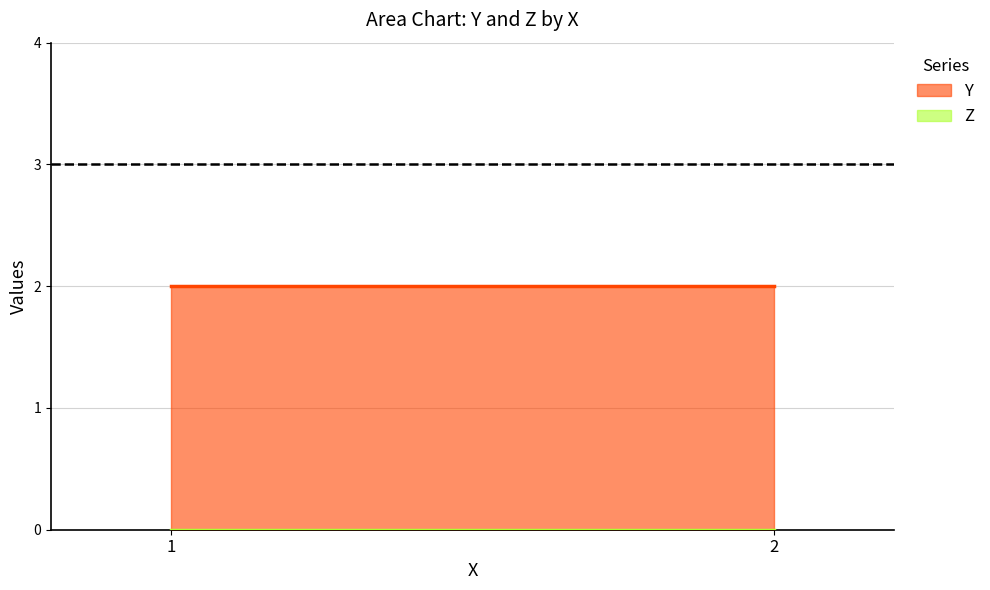

How many series are shown in this chart?

2